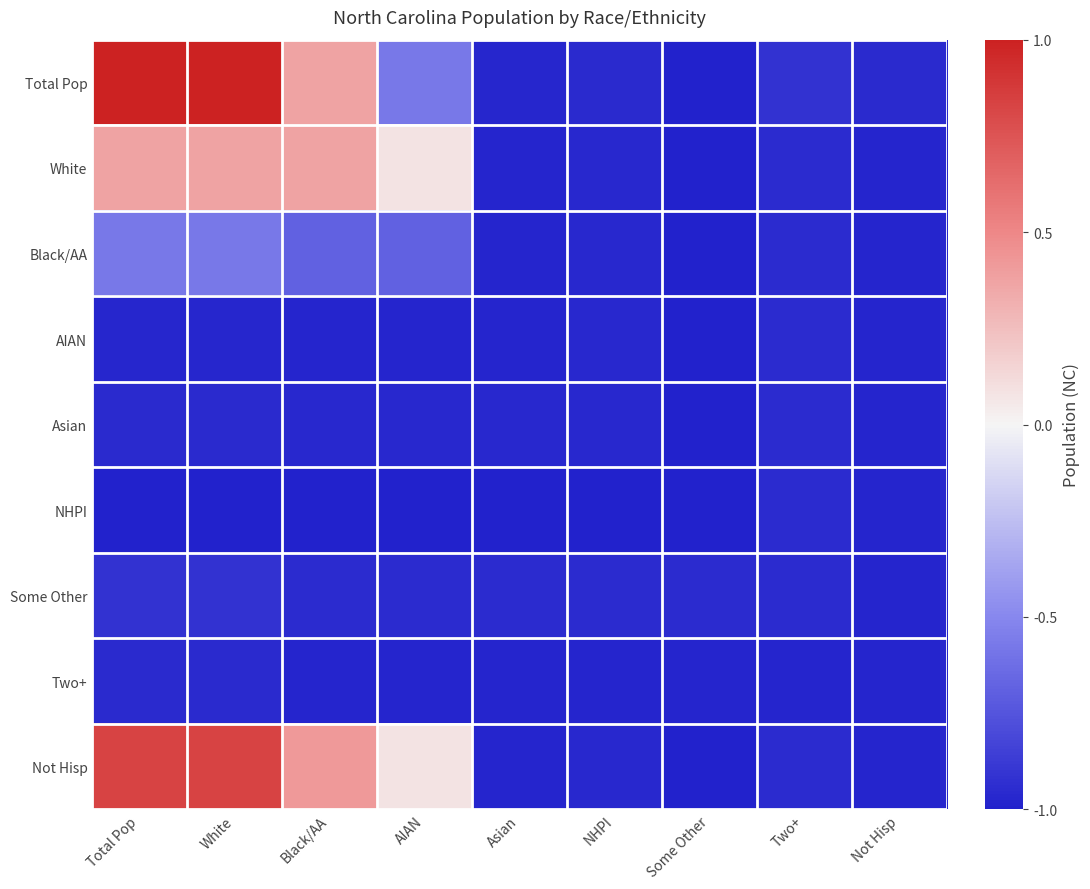

Which series has the widest spread of values?

Total Pop